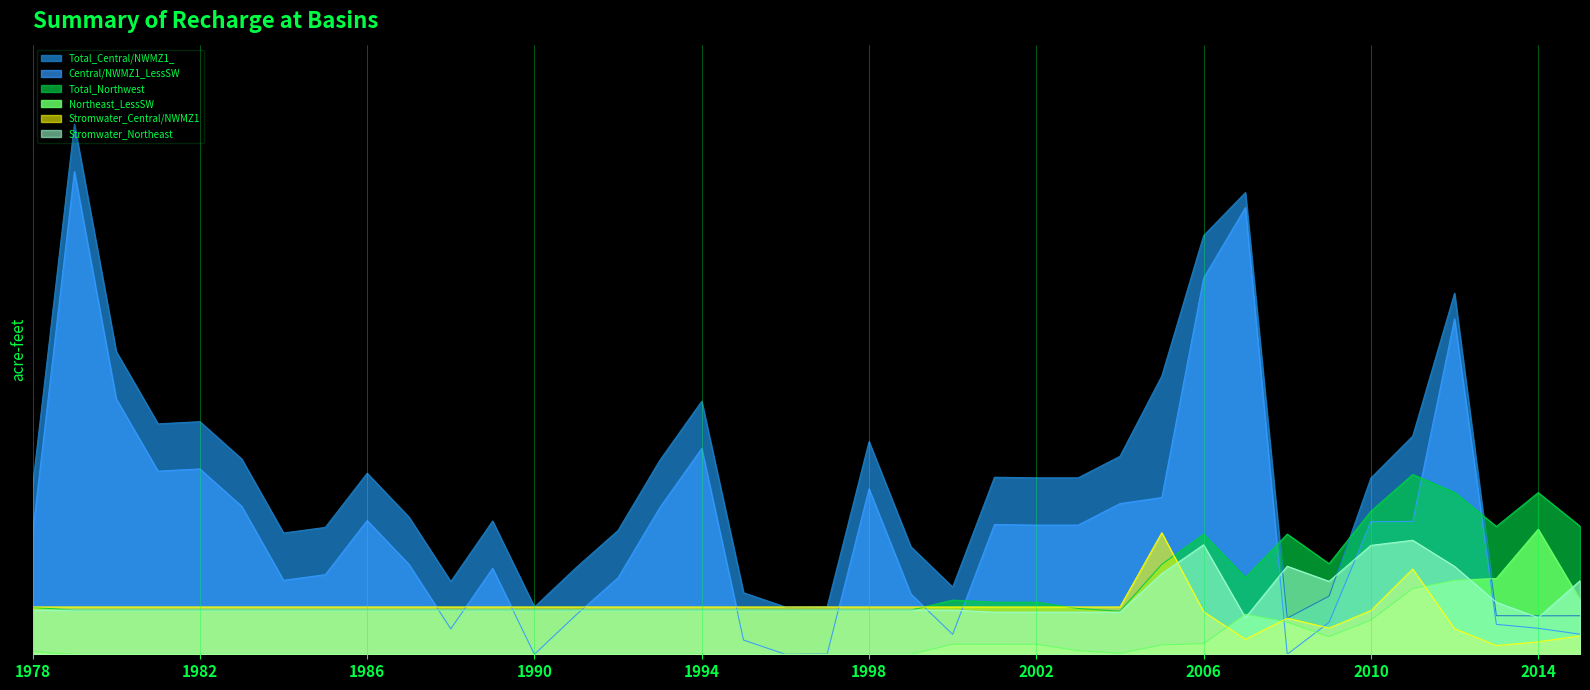

What are all the series names shown in the legend?

Total_Central/NWMZ1_, Central/NWMZ1_LessSW, Total_Northwest, Northeast_LessSW, Stromwater_Central/NWMZ1, Stromwater_Northeast